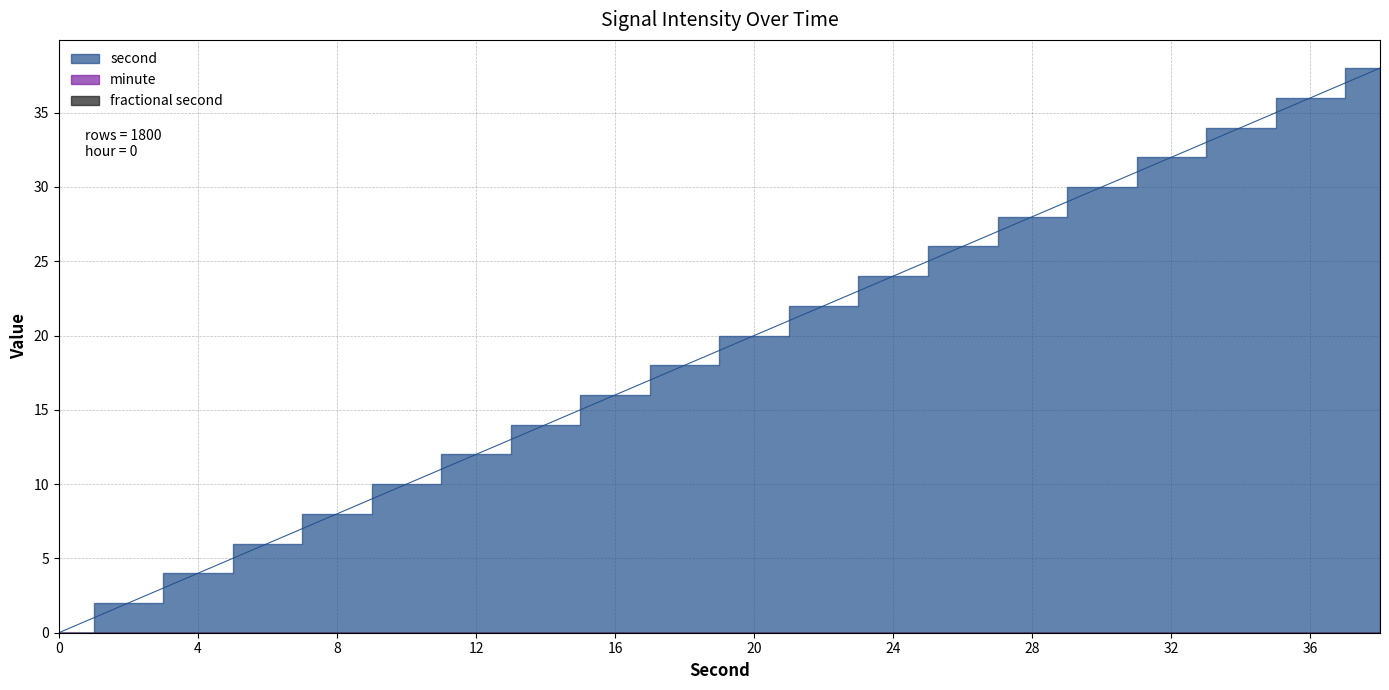

Between 8 and 18, which series saw the biggest shift?

second